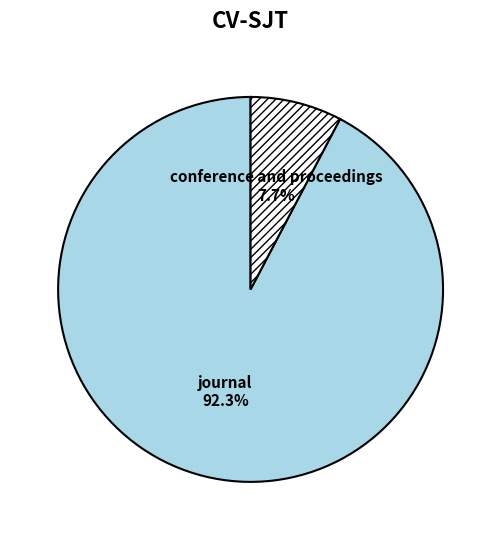

To the nearest percent, what portion does journal represent?

92%